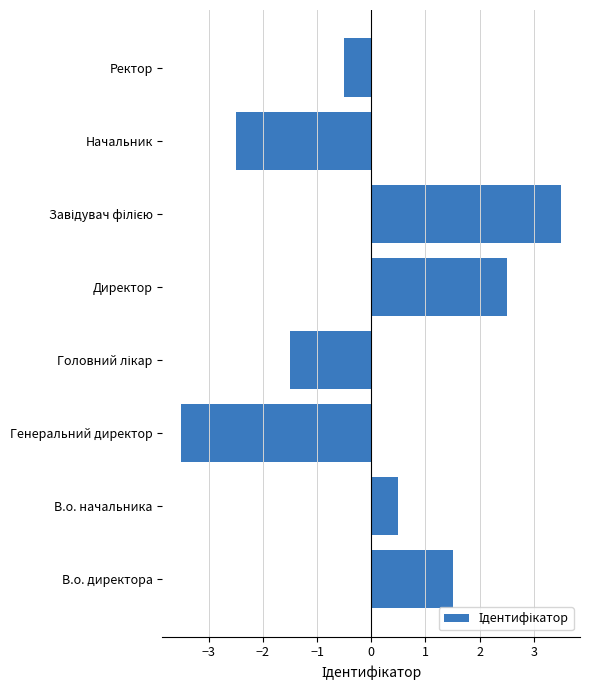

Reading bottom to top, transcribe all the data shown in this chart.

1.5	0.5	-3.5	-1.5	2.5	3.5	-2.5	-0.5